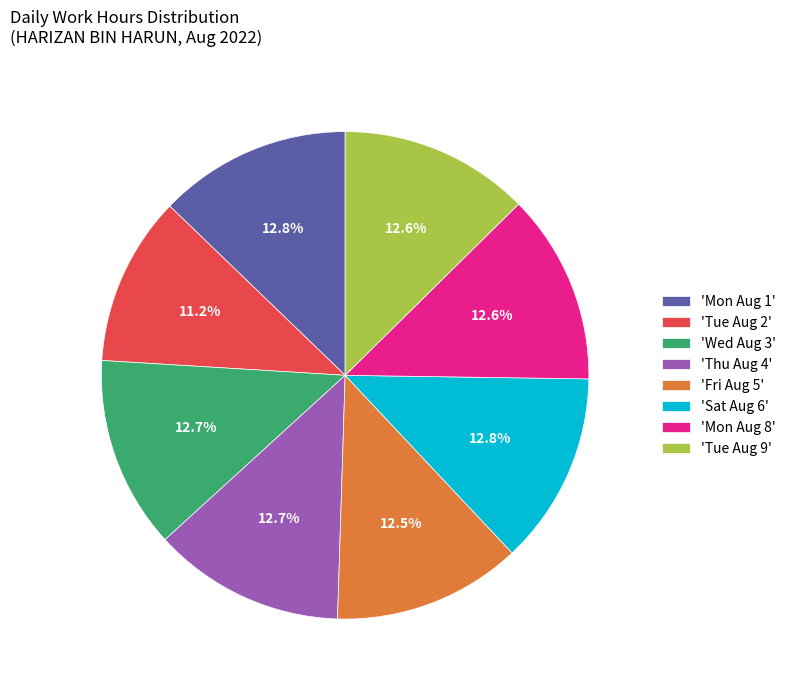

Approximately how many times larger is the value at 'Sat Aug 6' compared to 'Tue Aug 9'?

1.0